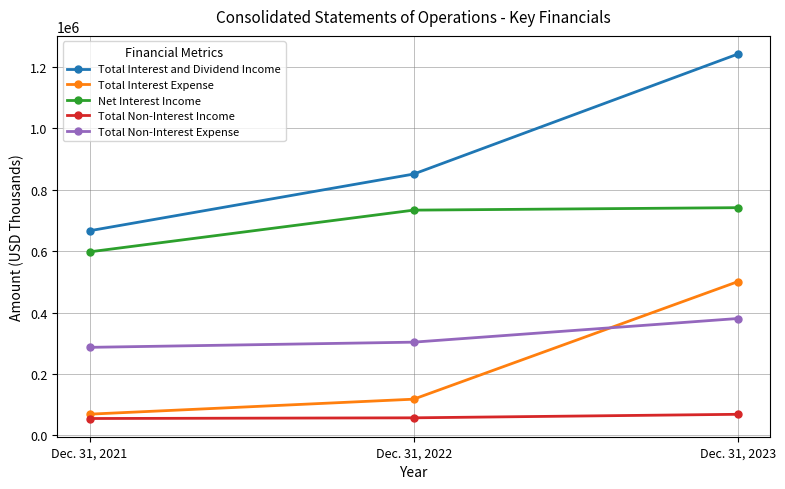

The Total Non-Interest Expense series shows 286523 at Dec. 31, 2021. True or false?

True